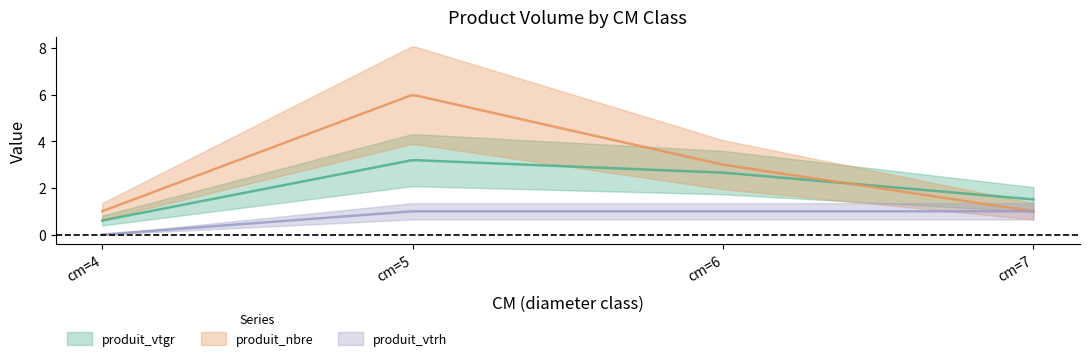

How many produit_nbre values are between 1 and 6?

4